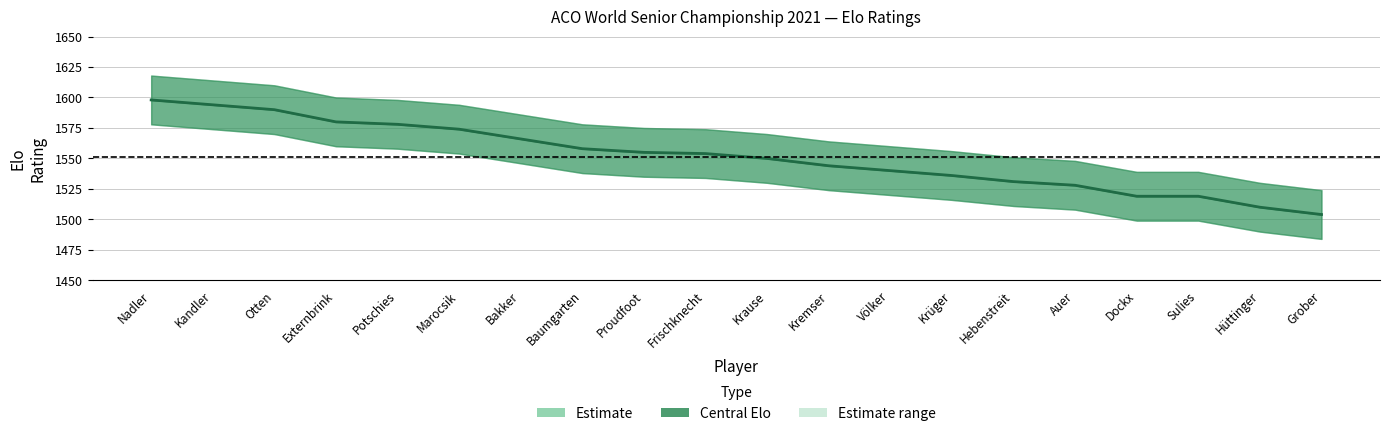

What is the difference between the values at Dockx and Bakker?

47